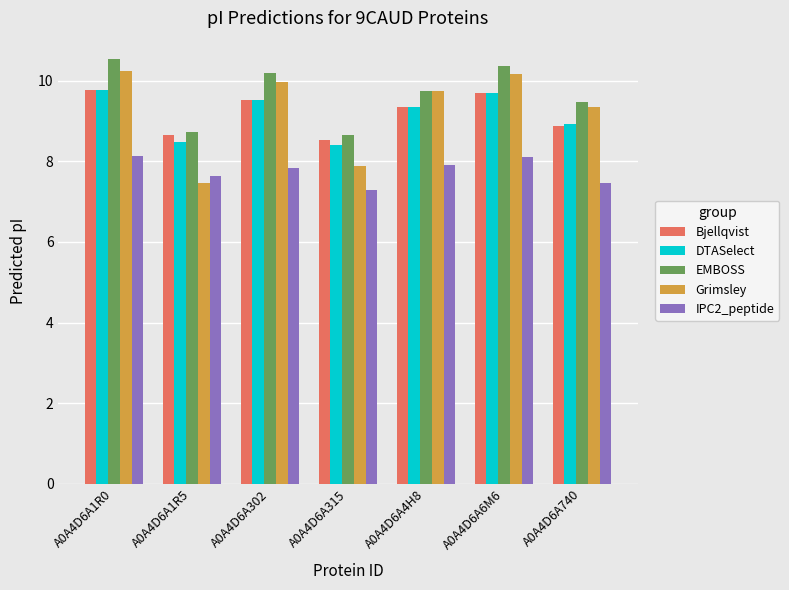

What position from the right is A0A4D6A302?

5